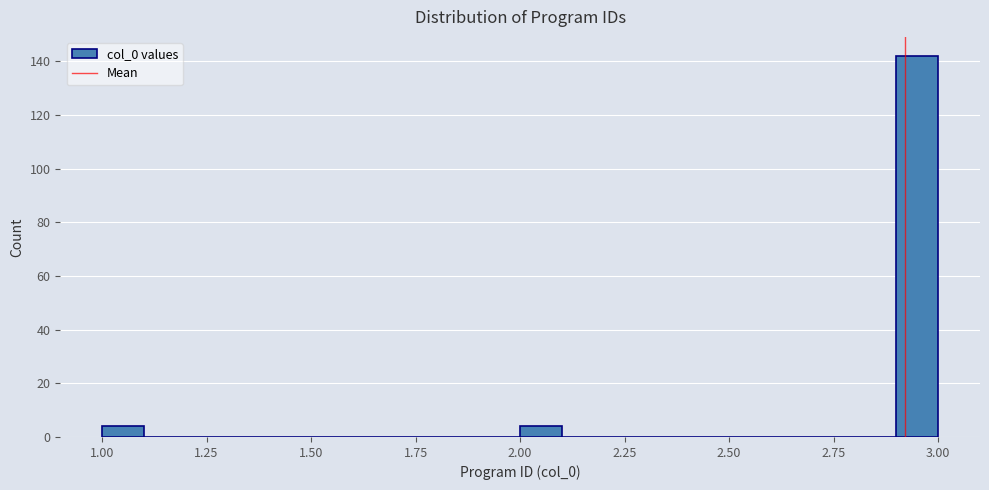

Around what value on the x-axis is the tallest bar? Give the approximate position of its centre, as read against the axis.

2.95